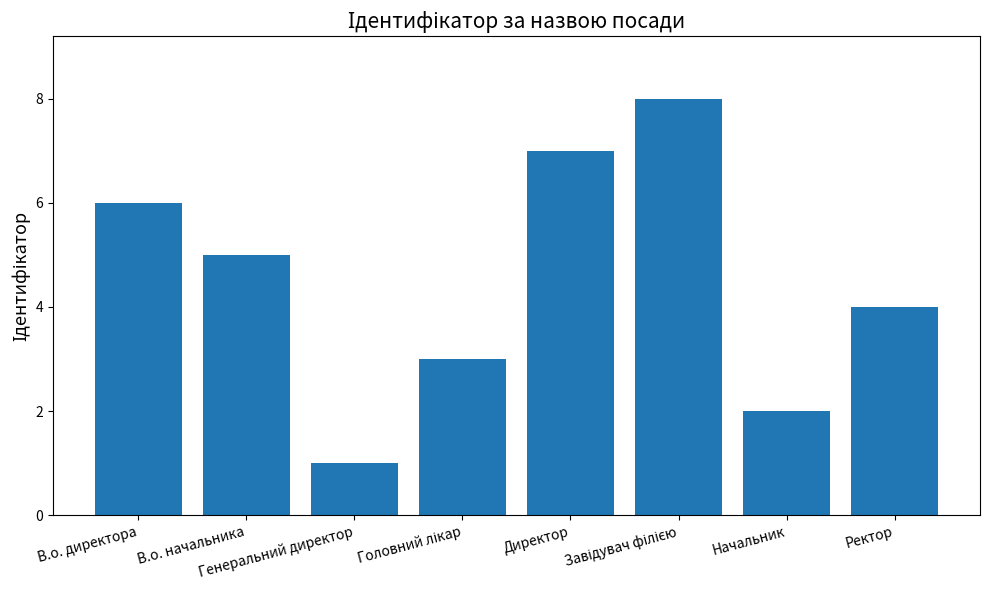

The chart shows a value of 5 at В.о. начальника. True or false?

True